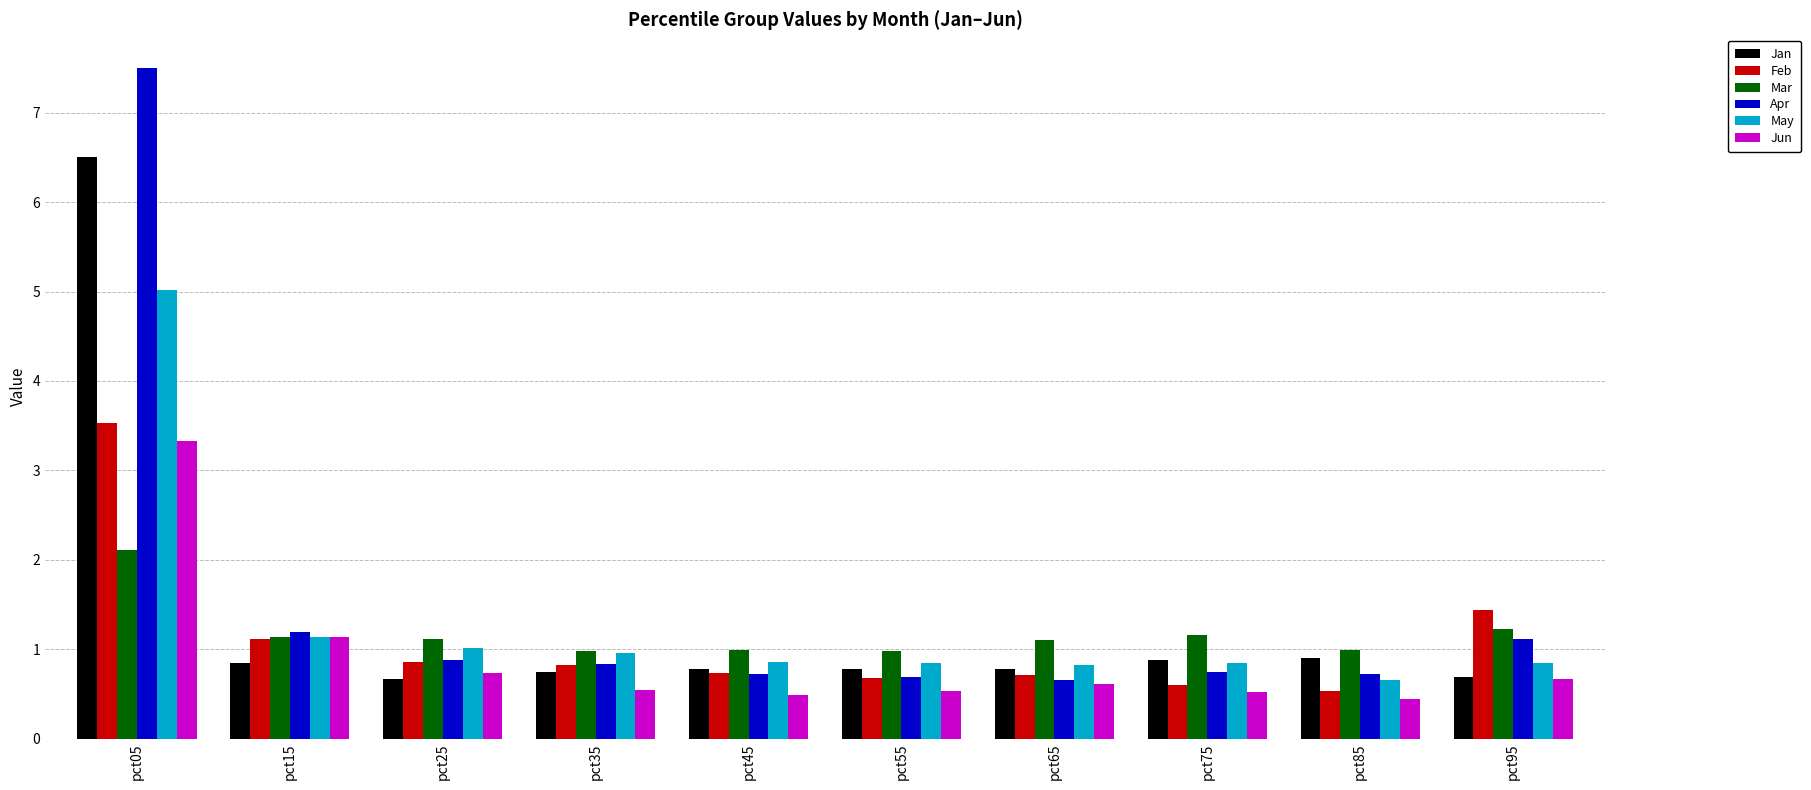

What is the lowest value of the May series?

0.7